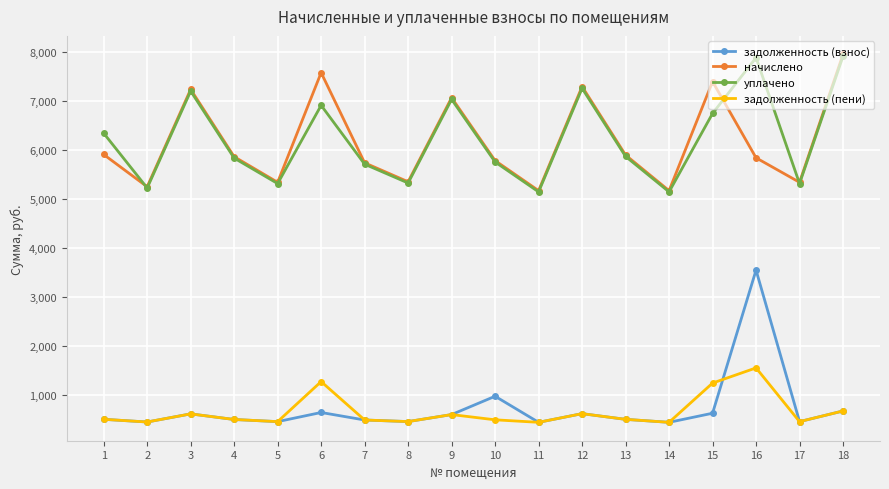

How many lines are shown in the chart?

4